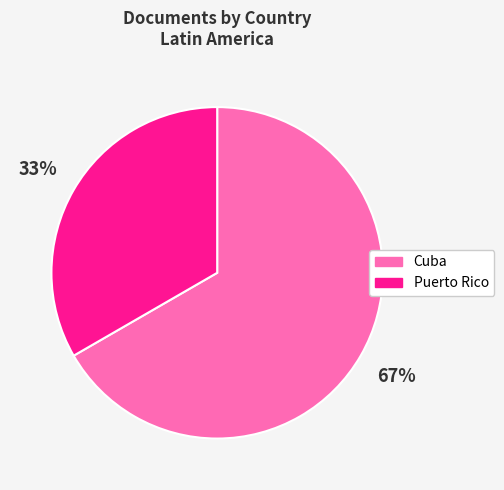

Approximately how many times larger is the value at Cuba compared to Puerto Rico?

2.0